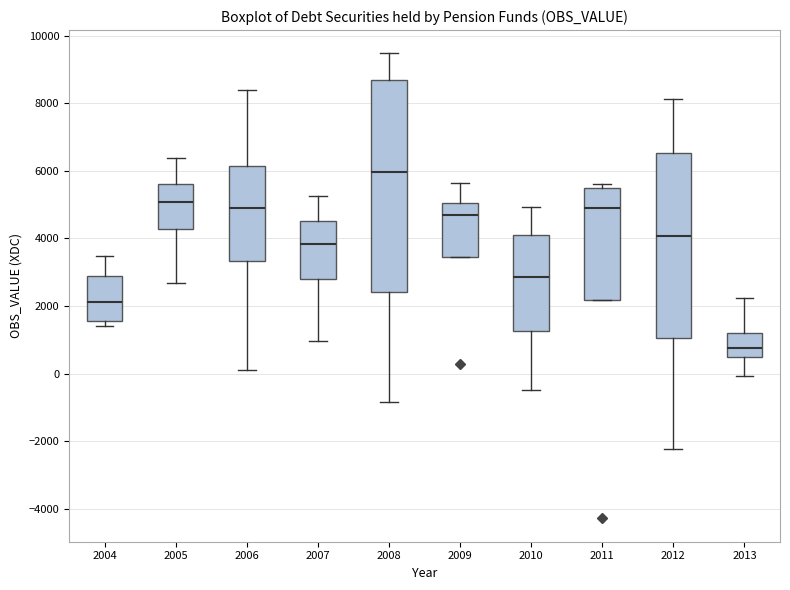

Which box is the tallest, from its lower edge to its upper edge?

2008